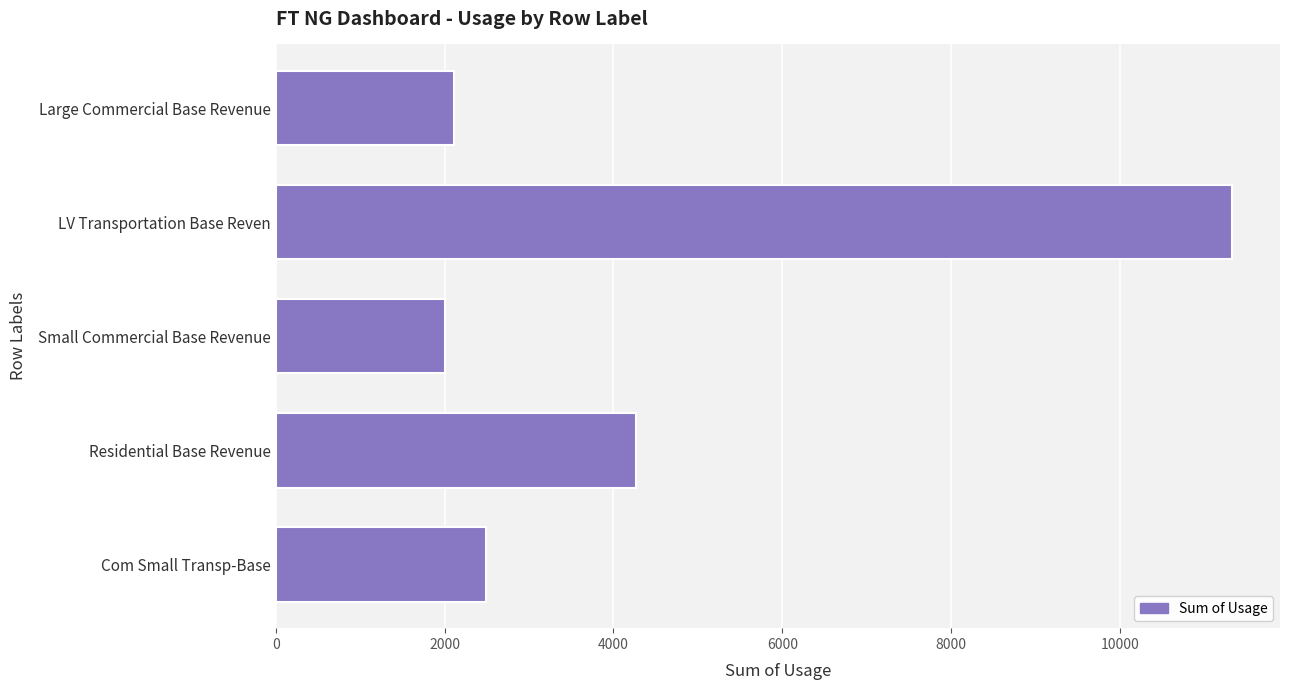

Rank the categories by value from highest to lowest.

LV Transportation Base Reven, Residential Base Revenue, Com Small Transp-Base, Large Commercial Base Revenue, Small Commercial Base Revenue